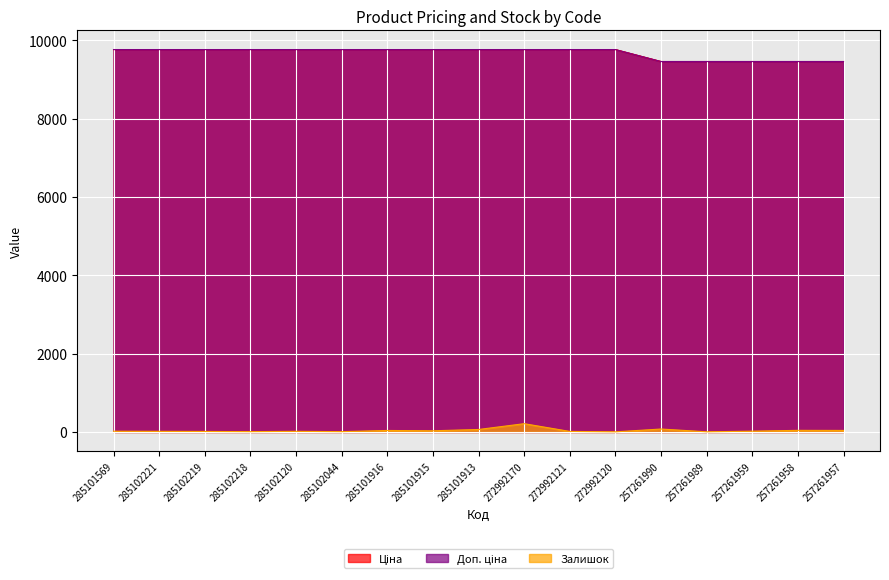

What is the label of the 7th point from the left?

285101916